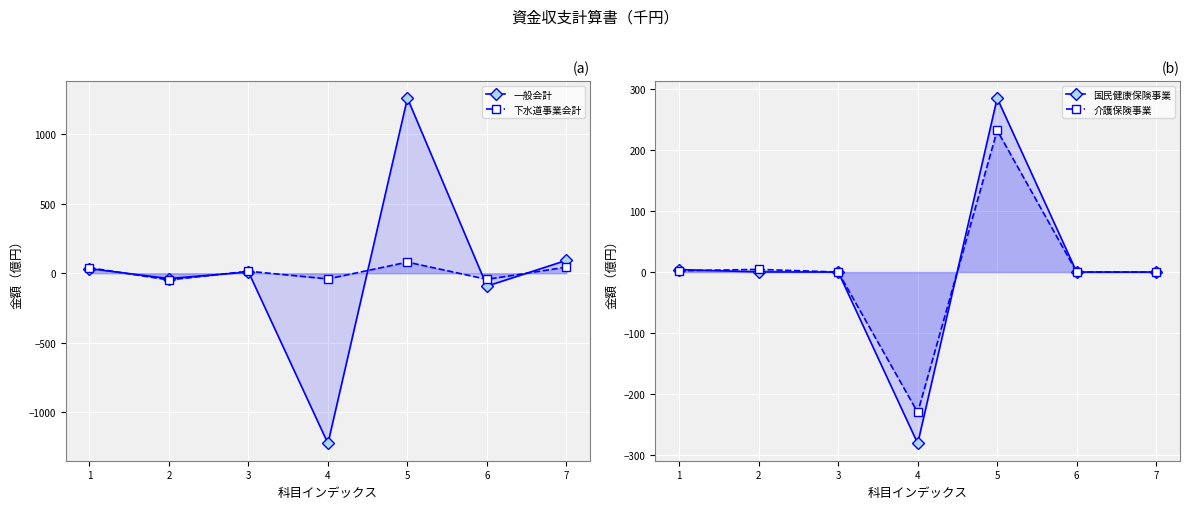

True or false: 一般会計 and 介護保険事業 cross at least once.

True